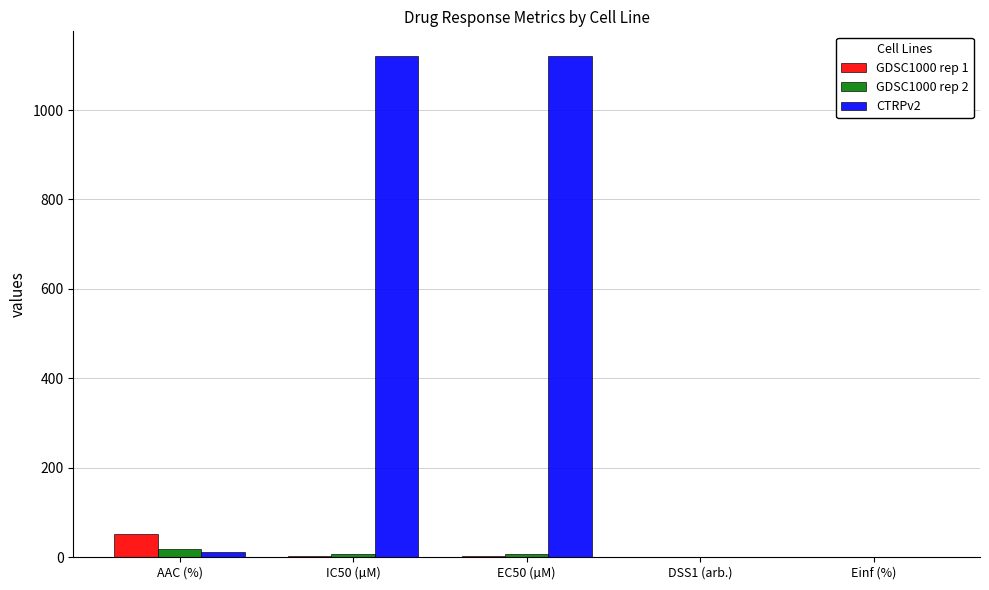

Is it true that GDSC1000 rep 1 equals 3.5 at EC50 (µM)?

True